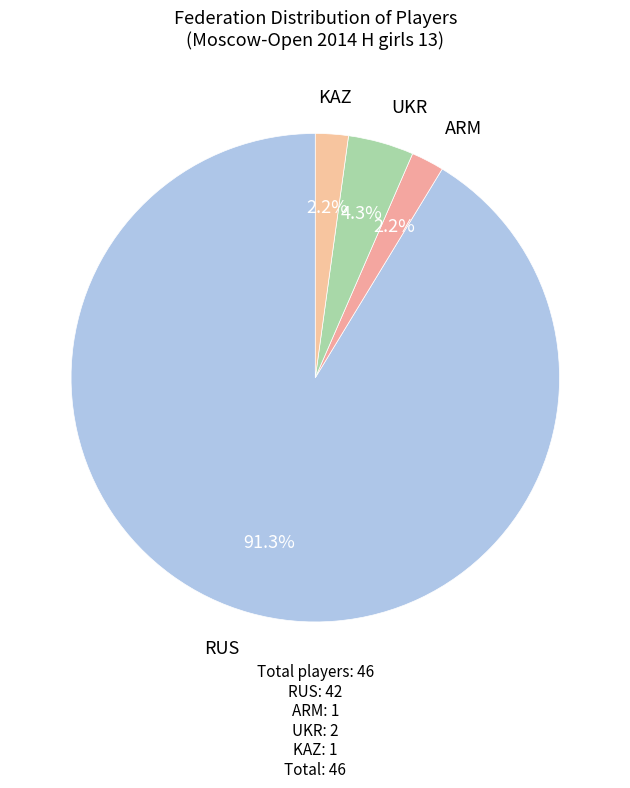

Count the number of slices in the pie.

4